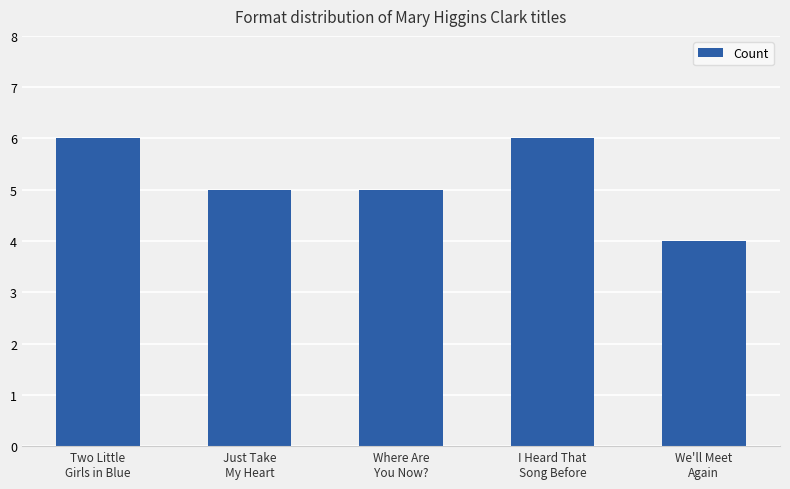

Reading left to right, extract all data points from this chart.

6	5	5	6	4